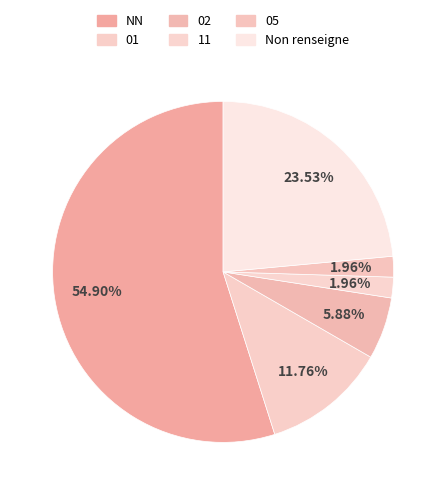

True or false: 11 accounts for 7% of the total.

False